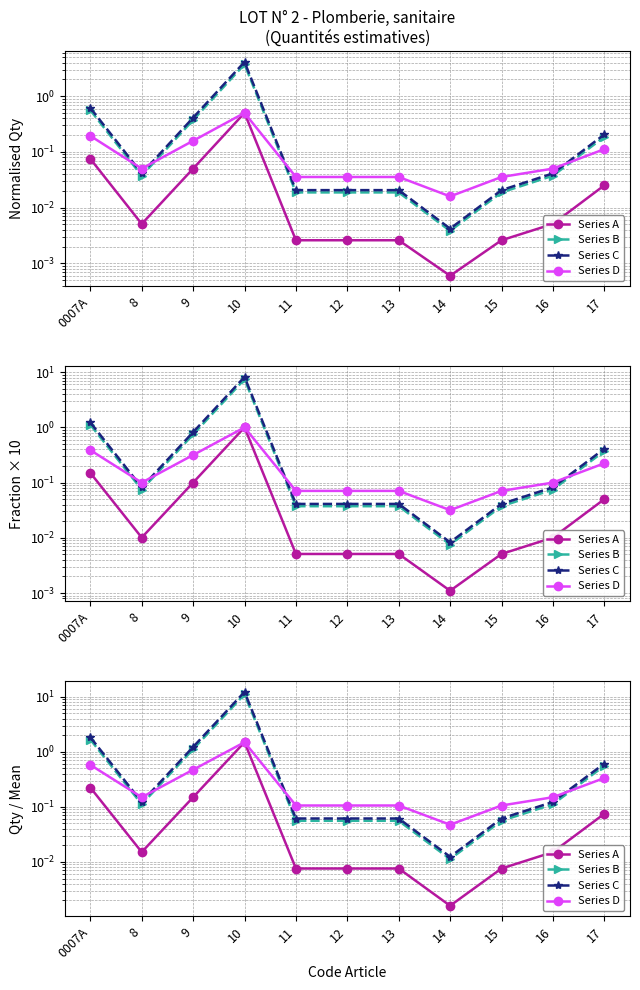

True or false: Series C and Series B cross at least once.

False